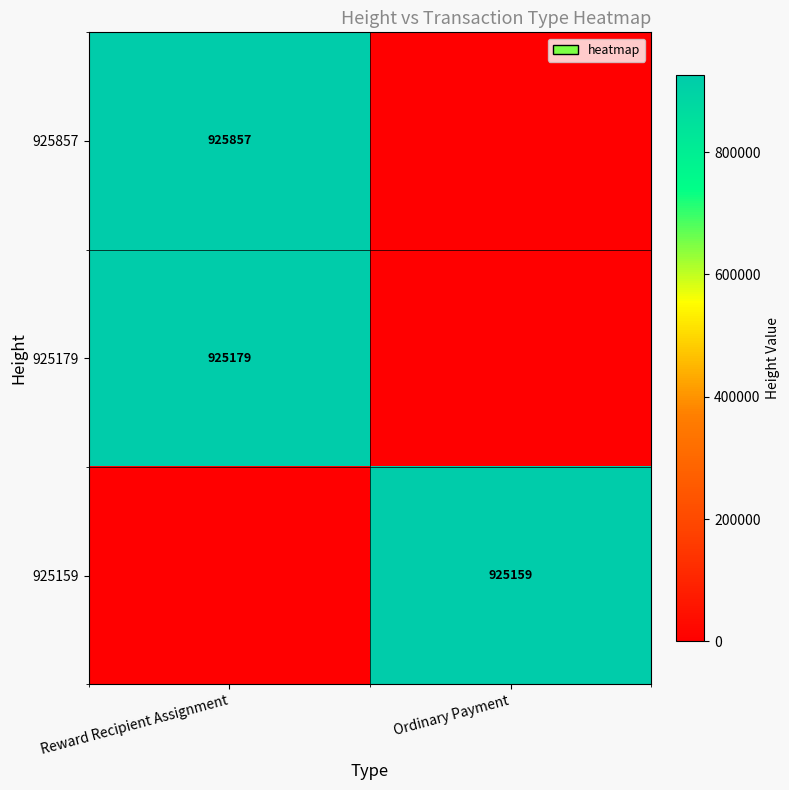

Is it true that 925179 equals 925179 at Reward Recipient Assignment?

True